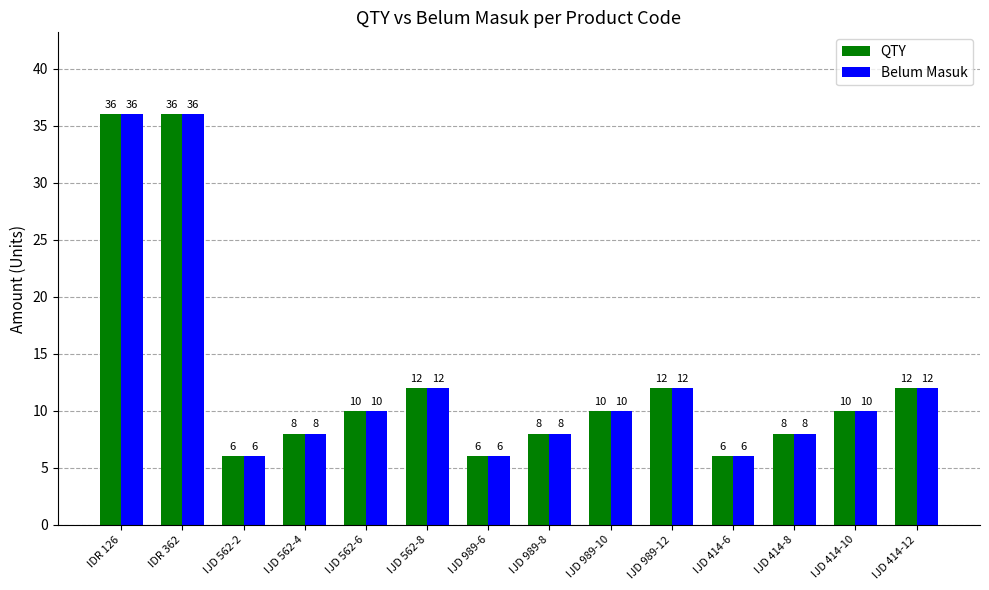

Where does the Belum Masuk series first go above 10?

IDR 126